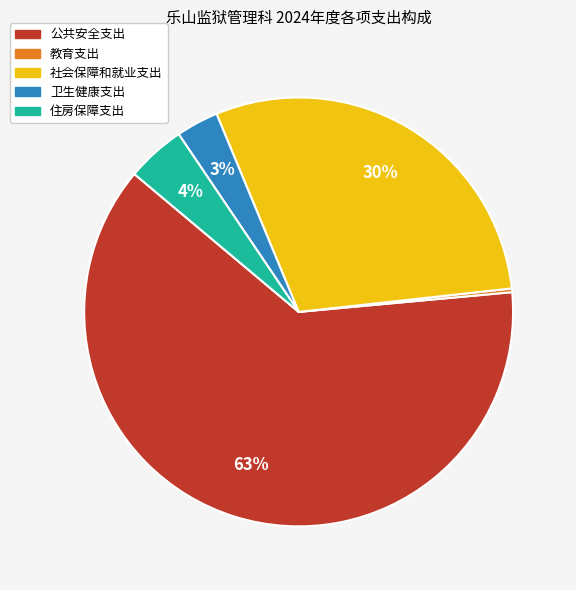

To the nearest percent, what is the difference between the 卫生健康支出 and 教育支出 slice percentages?

3%